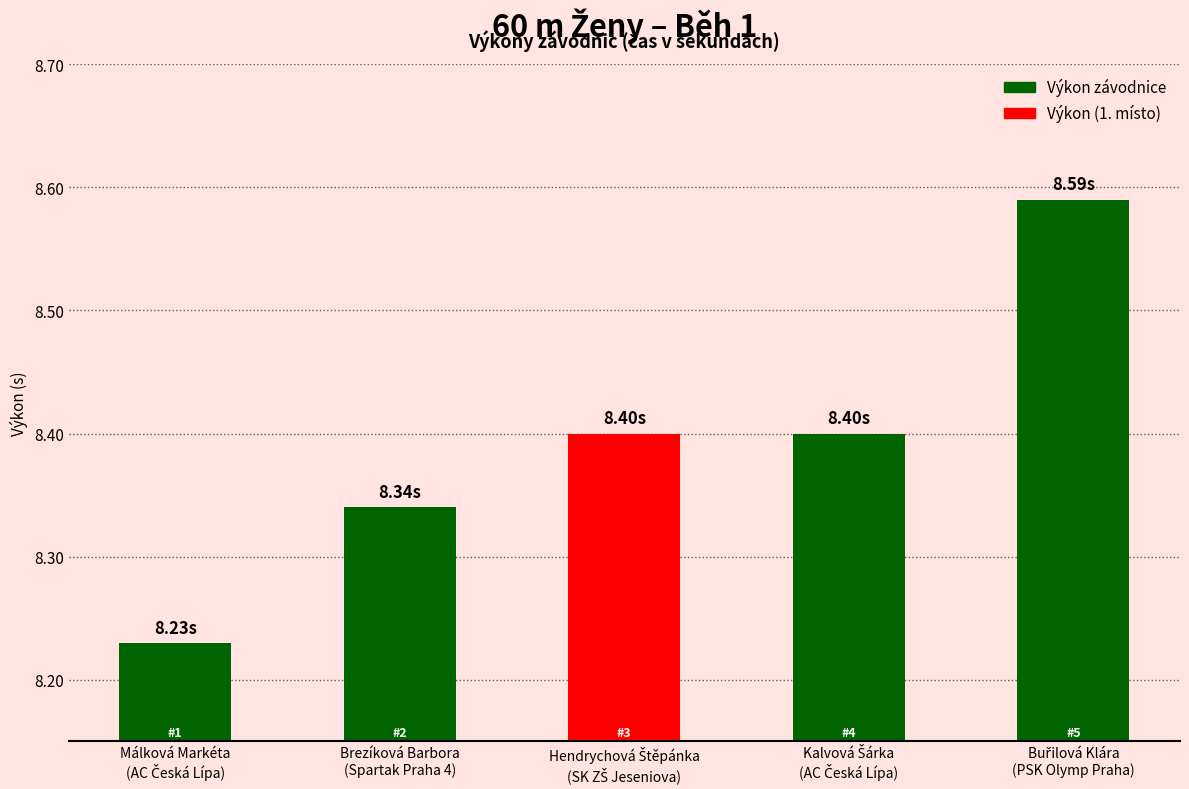

What is the sum of all values?

42.0